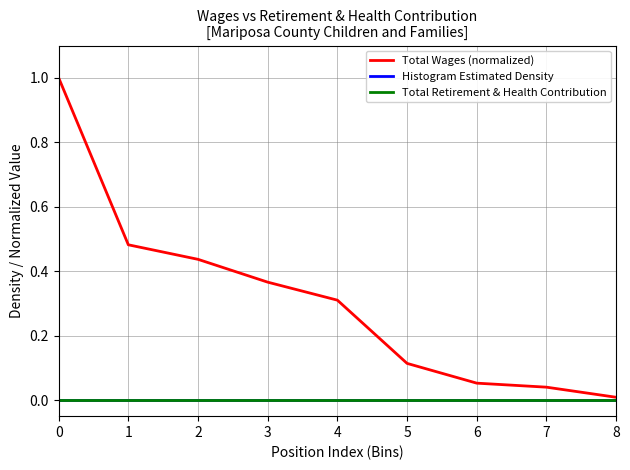

What is the maximum value shown in the chart?

1.0